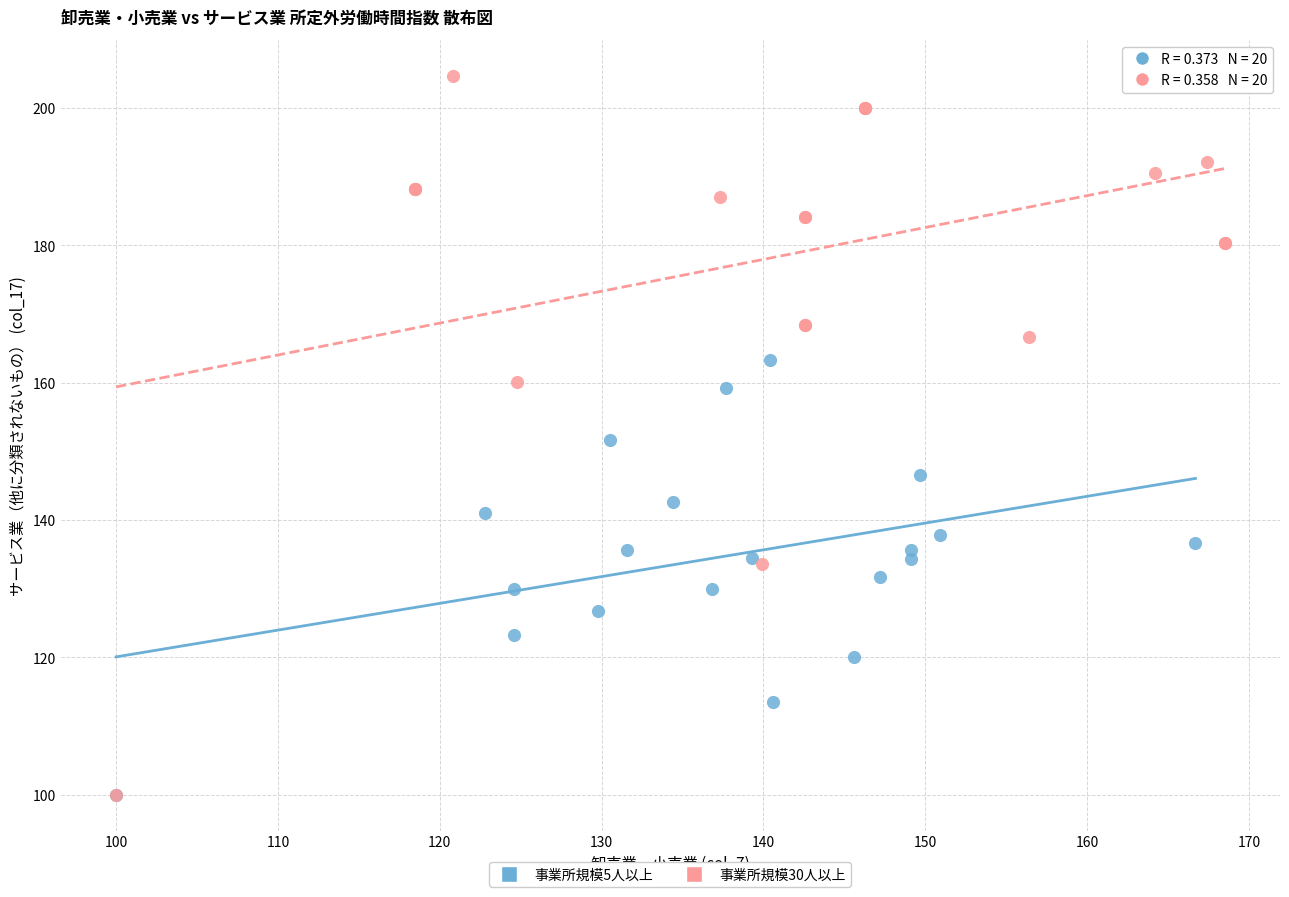

Which series reaches the maximum Y coordinate?

事業所規模30人以上